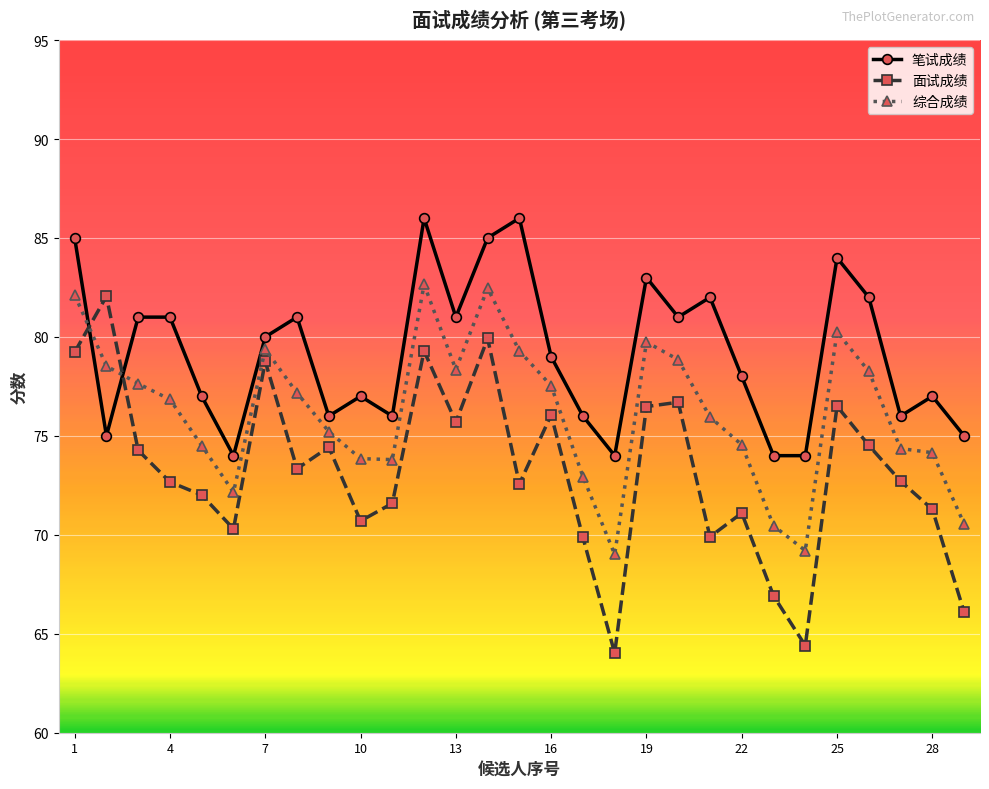

Is this an area chart (filled region under the line)?

No